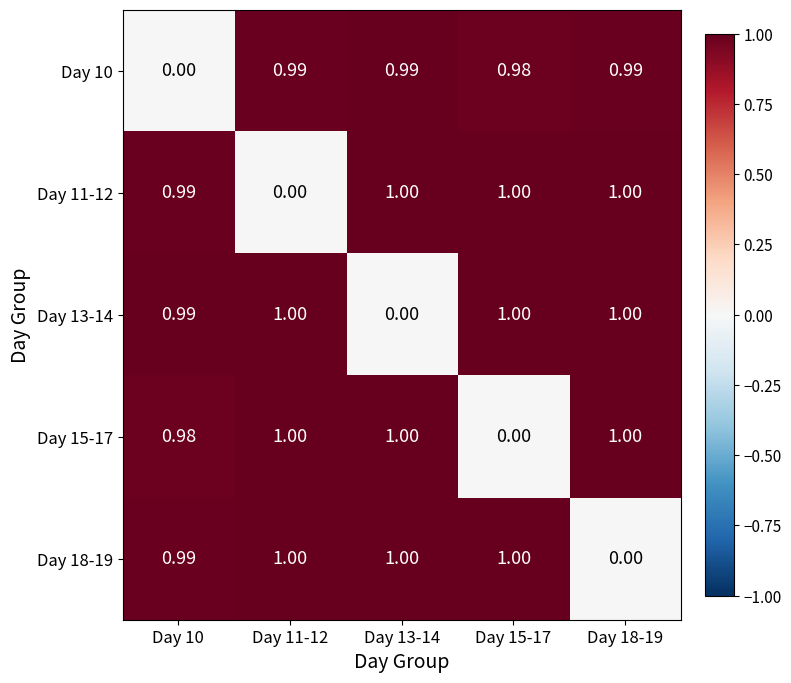

Which series has the widest spread of values?

Day 13-14